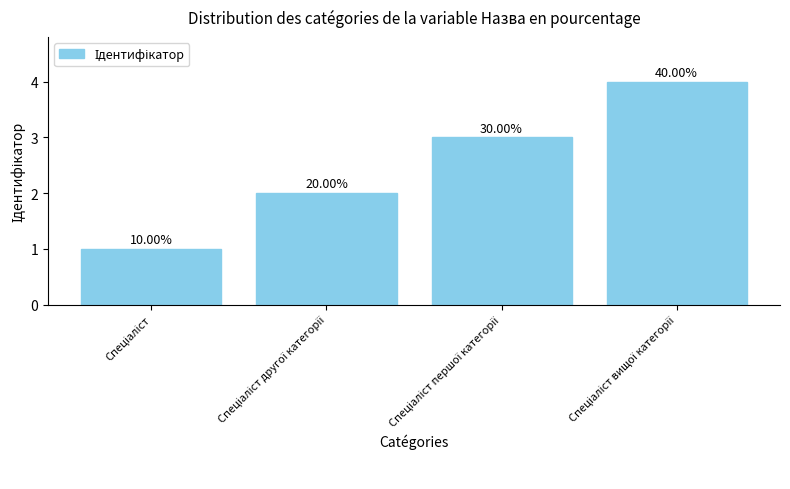

Is it true that the value at Спеціаліст вищої категорії is 5?

False